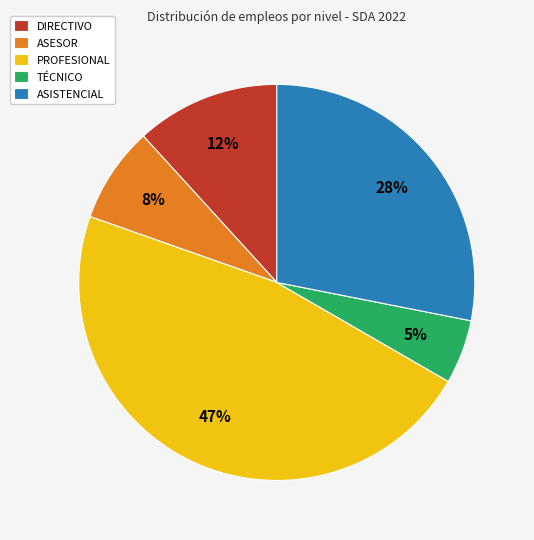

Combined, do ASISTENCIAL and PROFESIONAL account for over 50%?

Yes